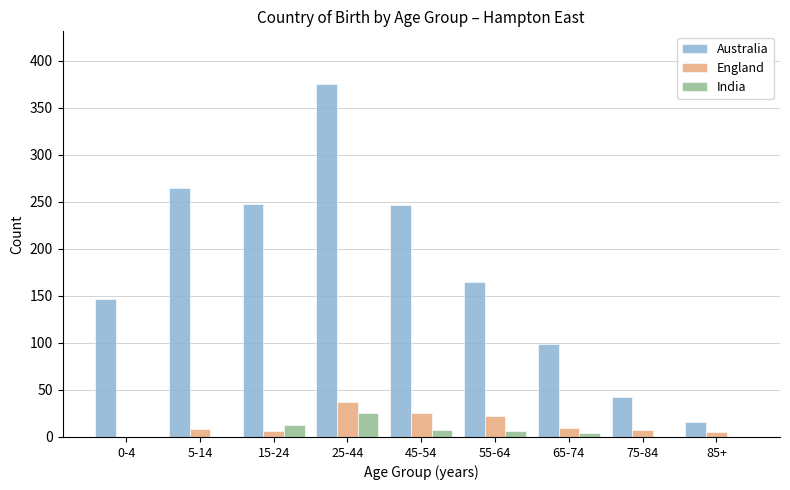

The England series shows 37 at 55-64. True or false?

False